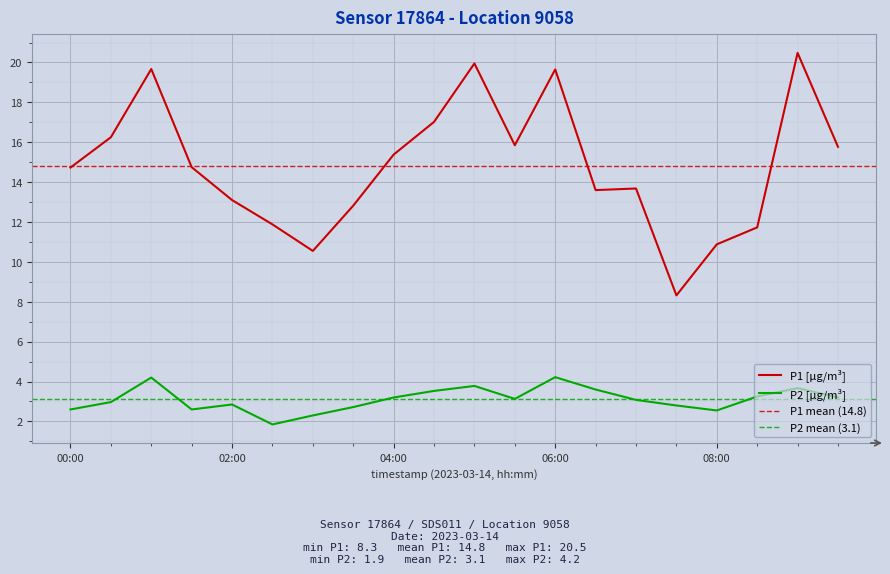

The P2 [µg/m³] series shows 1.3 at 06:00. True or false?

False